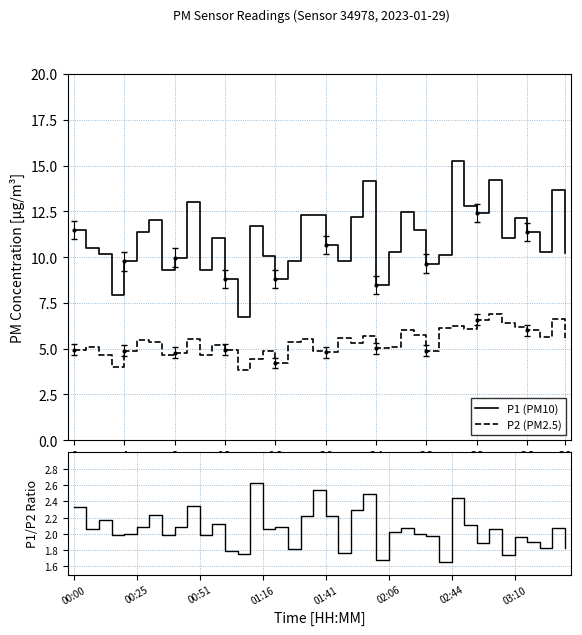

Is it true that P2 (PM2.5) equals 6.1 at 14?

False